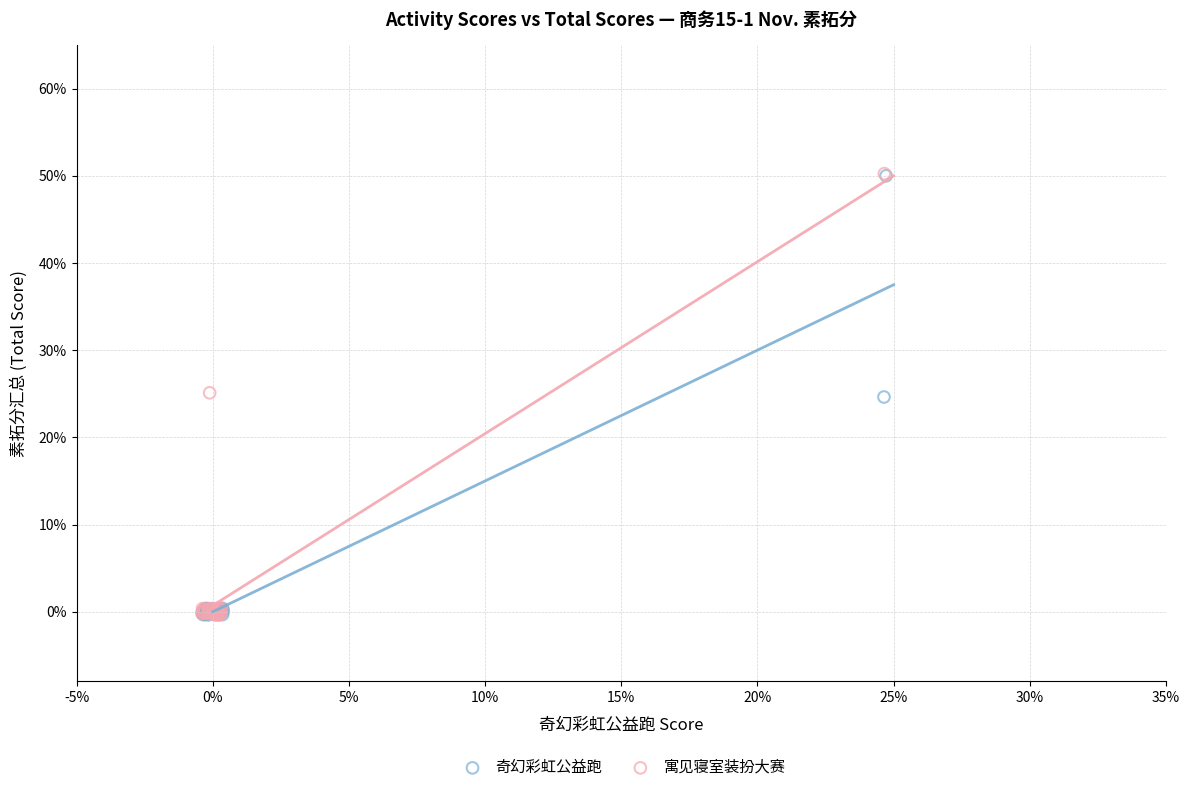

What are all the series names shown in the legend?

奇幻彩虹公益跑, 寓见寝室装扮大赛